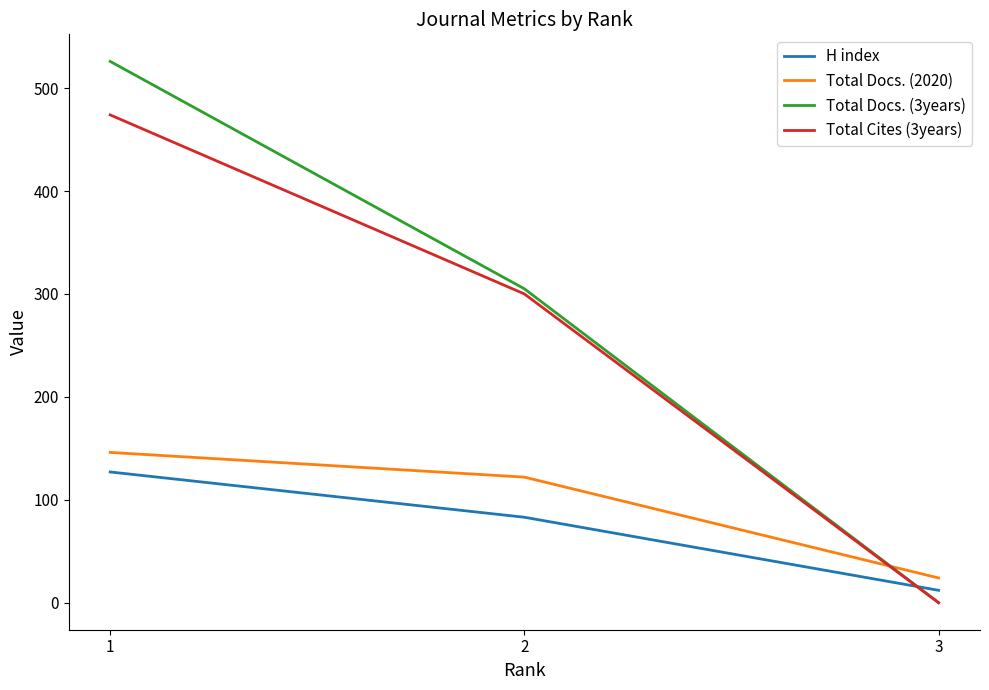

How many lines are shown in the chart?

4